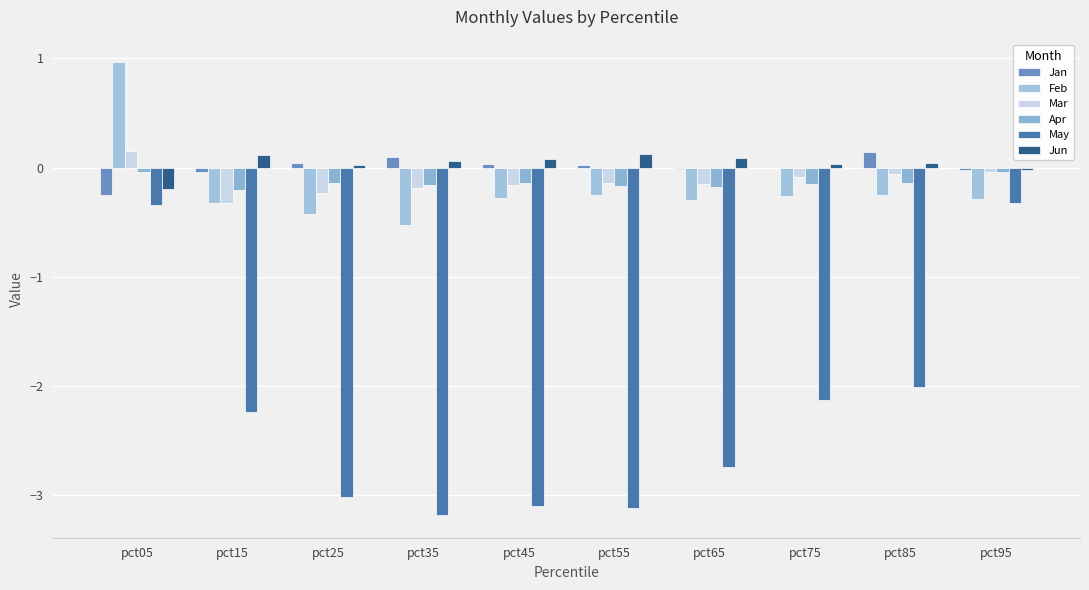

What is the lowest value of the May series?

-3.2